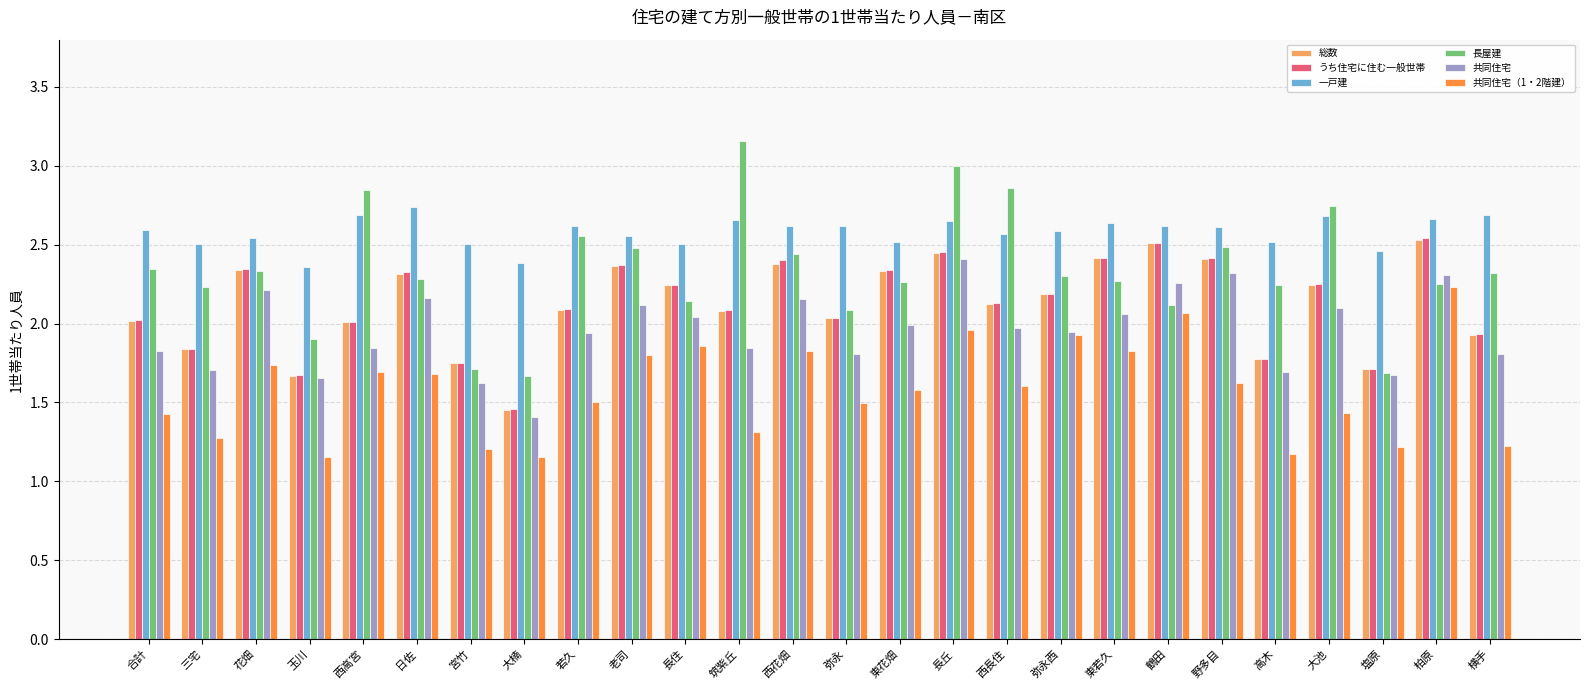

What is the label of the 10th bar from the right?

西長住